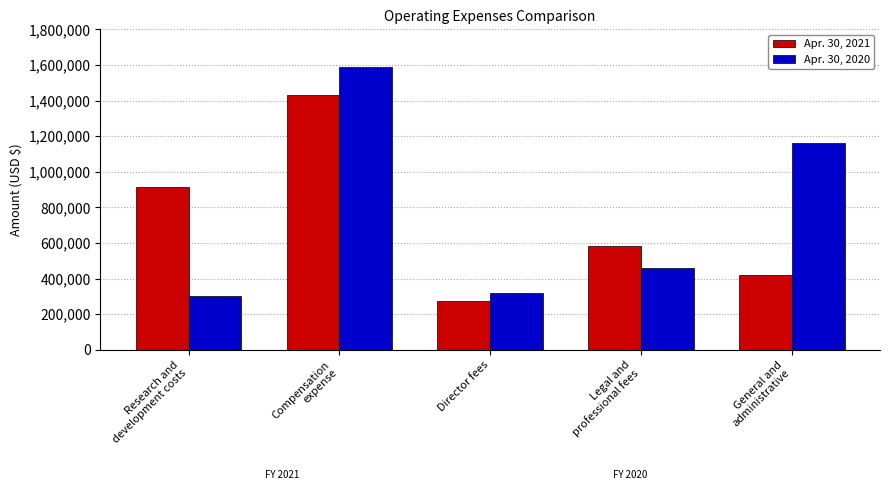

How many groups of bars are there?

5